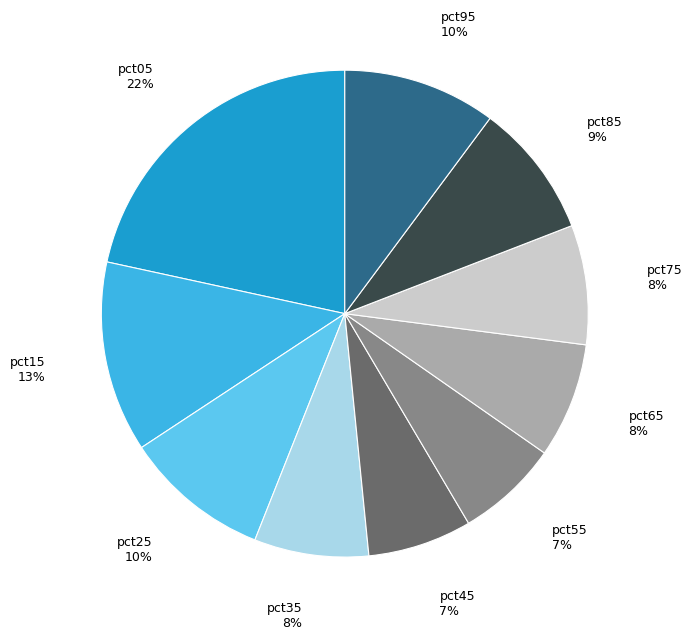

Combined, do pct05 and pct65 account for over 50%?

No